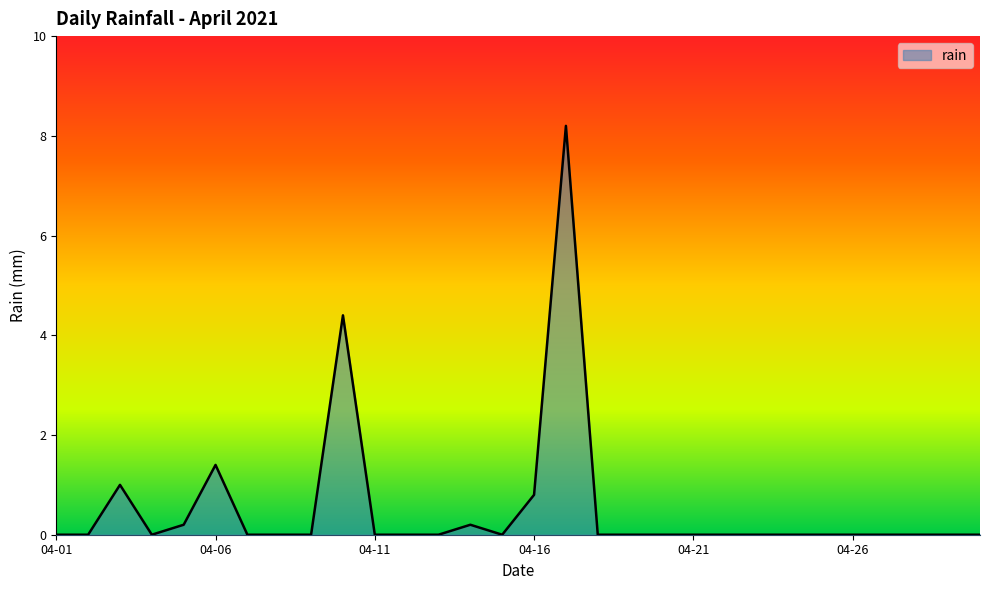

What is the difference between the maximum and minimum values?

8.2